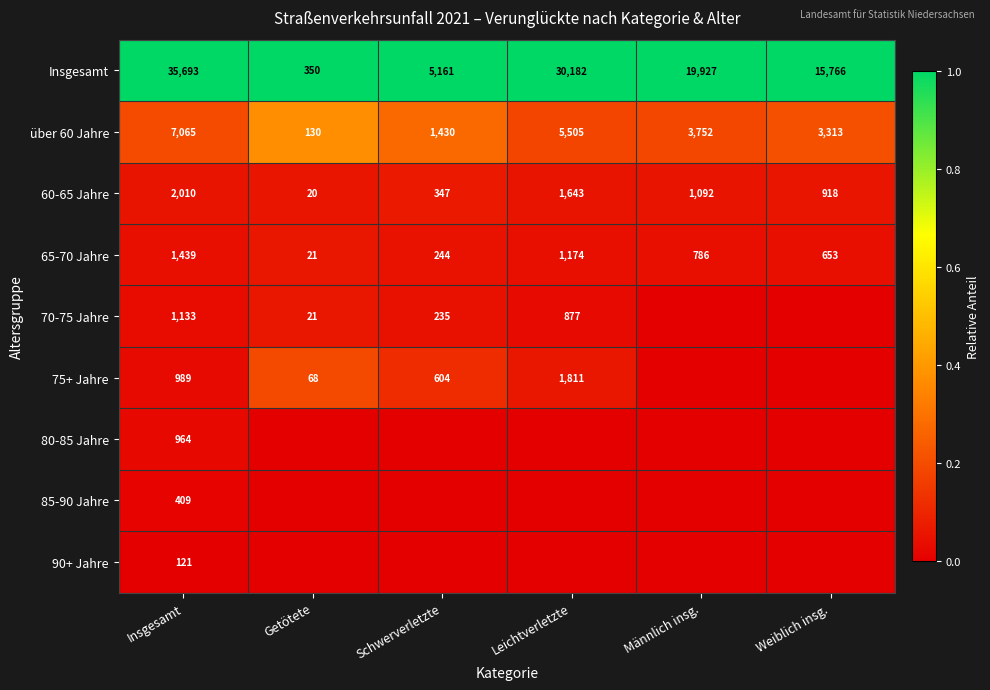

The 60-65 Jahre series shows 918 at Weiblich insg.. True or false?

True